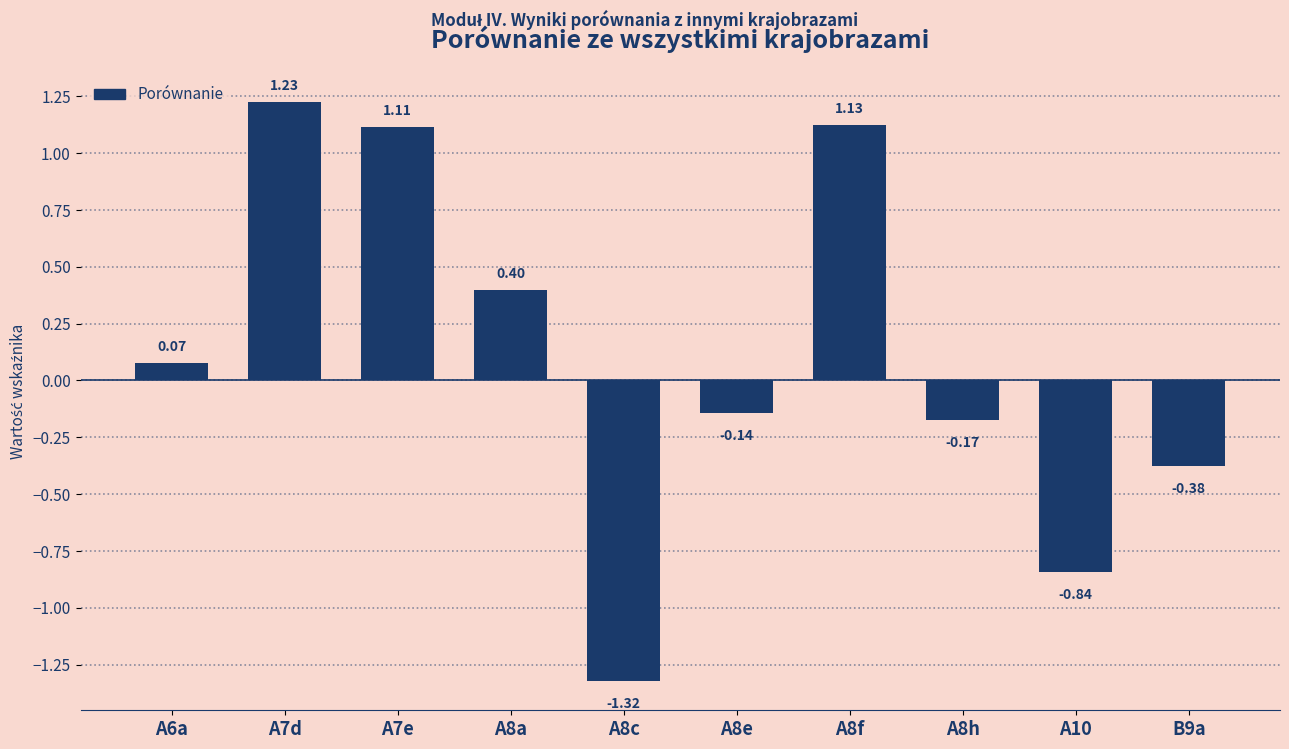

Which has a higher value, A7e or A8a?

A7e